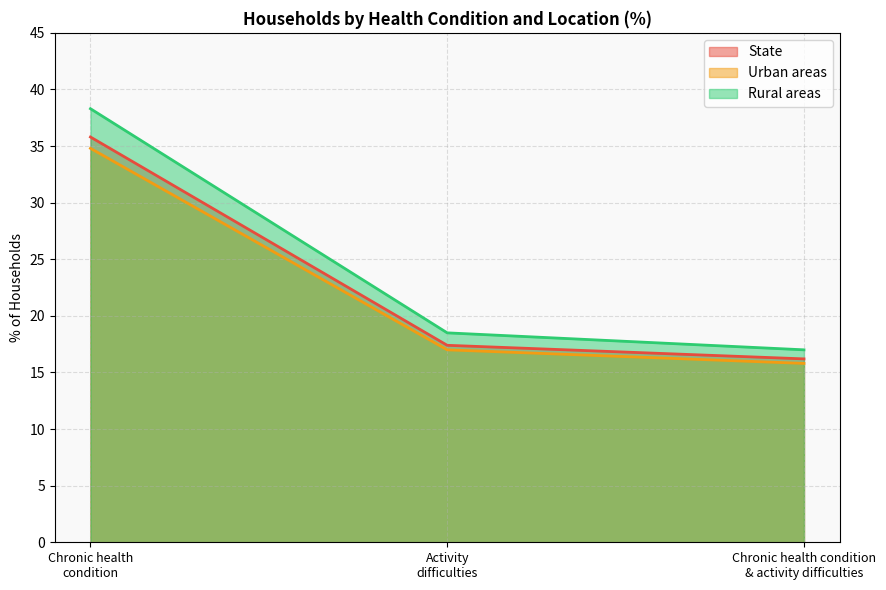

Reading right to left, what are all the values shown in this chart?

State: 16.2	17.4	35.8
Urban areas: 15.8	17.0	34.8
Rural areas: 17.0	18.5	38.3